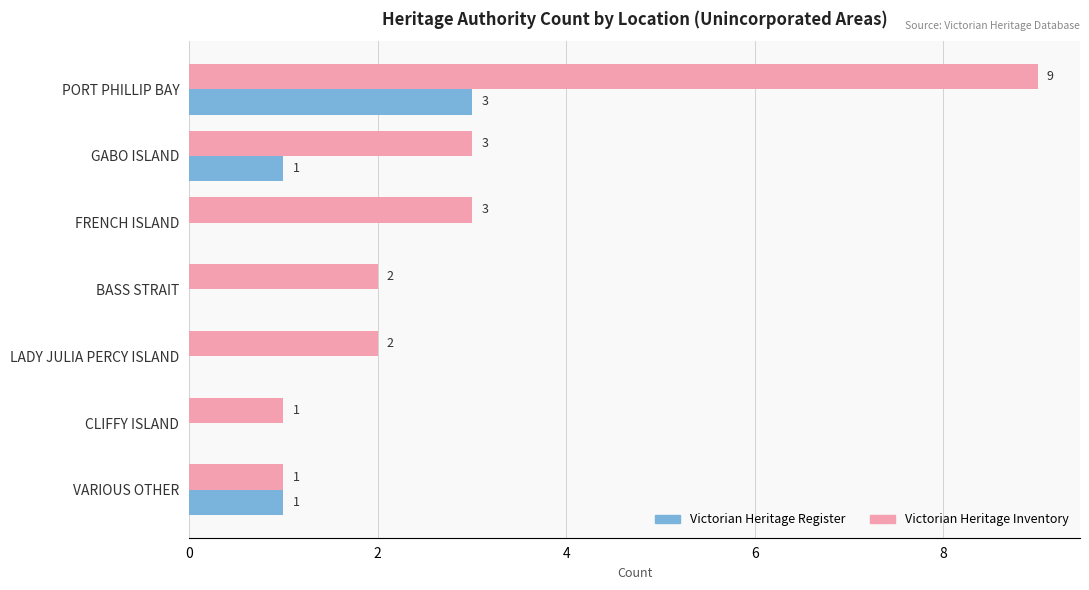

Between GABO ISLAND and FRENCH ISLAND, which series saw the biggest shift?

Victorian Heritage Register